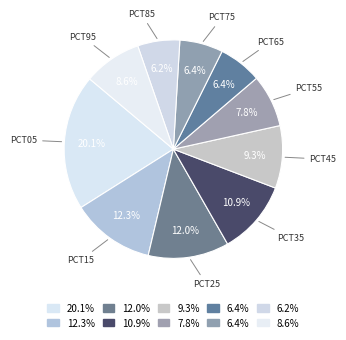

How many segments does this pie chart have?

10